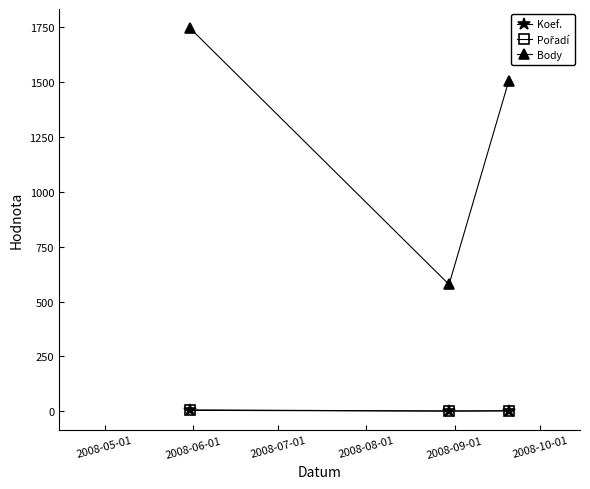

Which series has the largest range (max minus min)?

Body